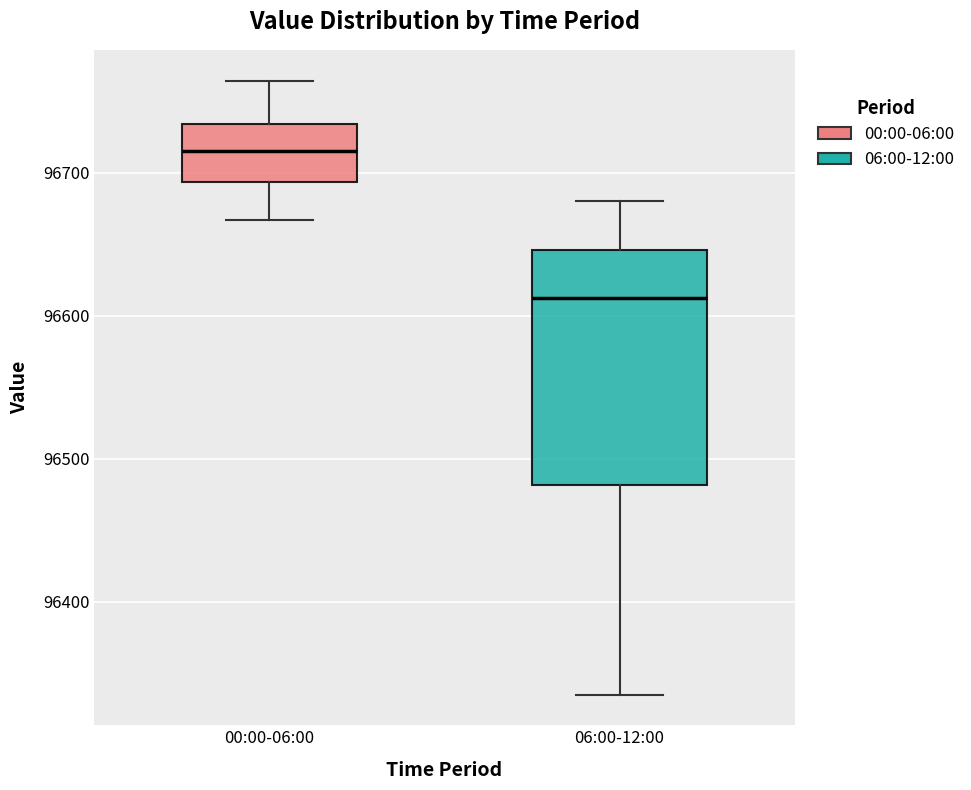

Where is the lower edge of the box for 06:00-12:00 on the y-axis? The values are not printed on the chart, so give them approximately, as read against the axis.

96480